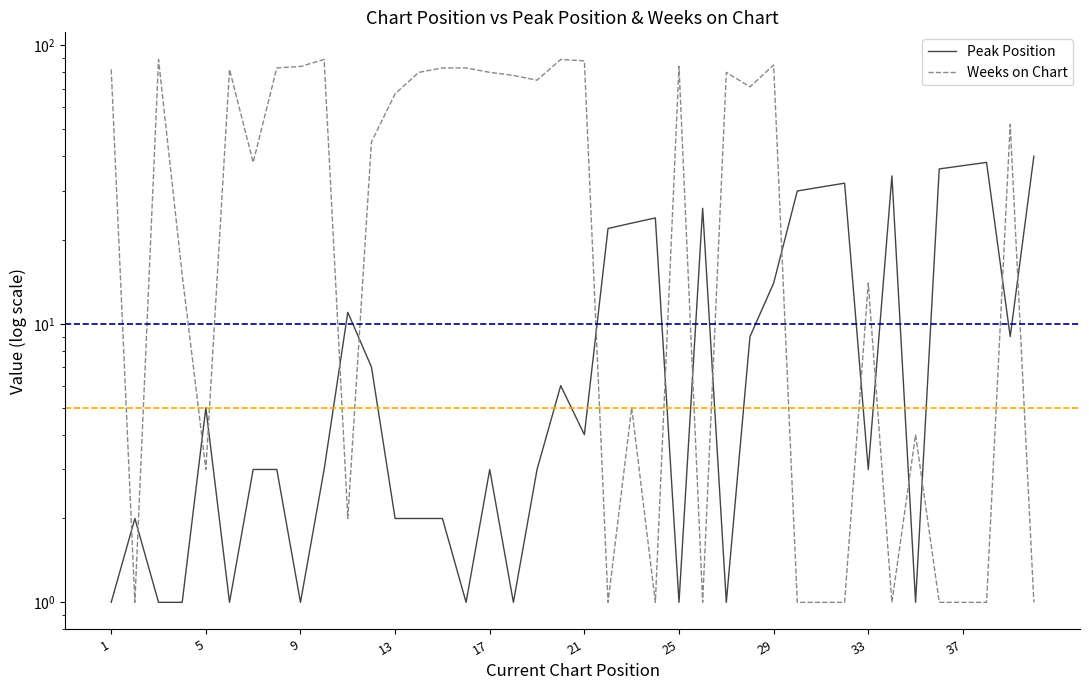

What is the highest value of the Peak Position series?

40